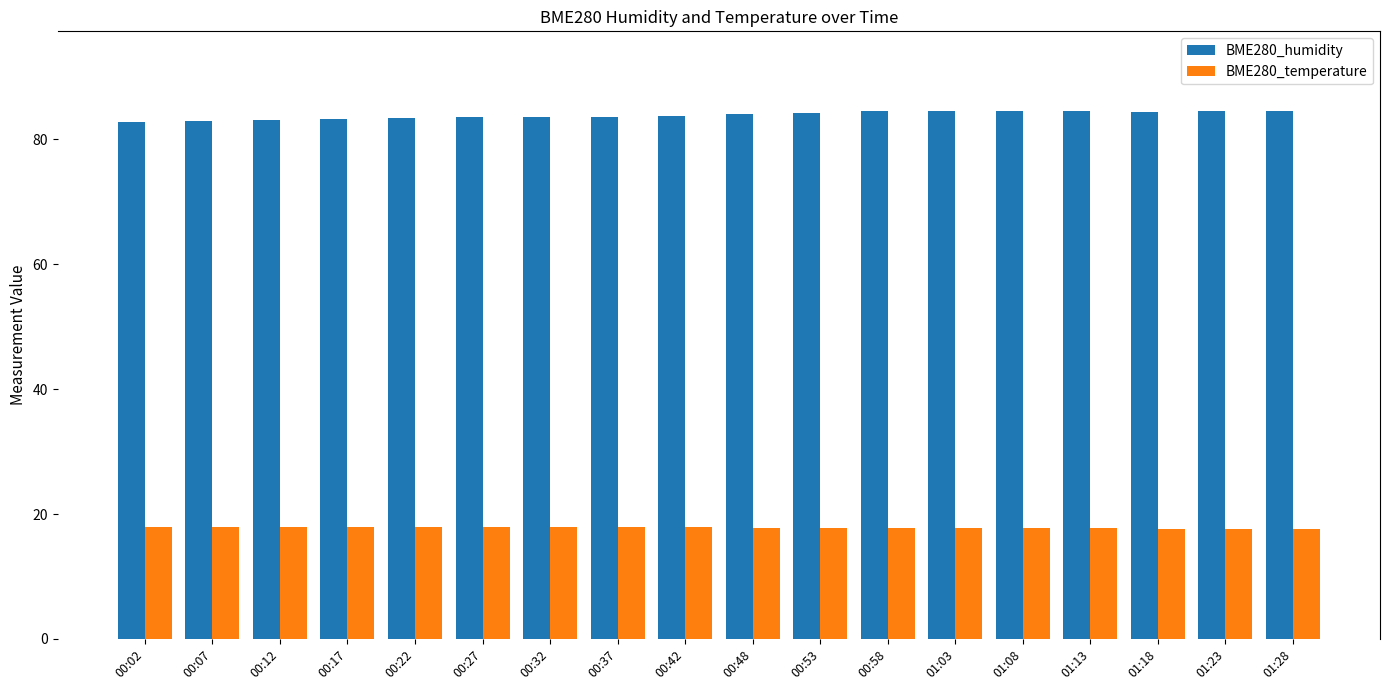

What is the maximum value shown in the chart?

84.6